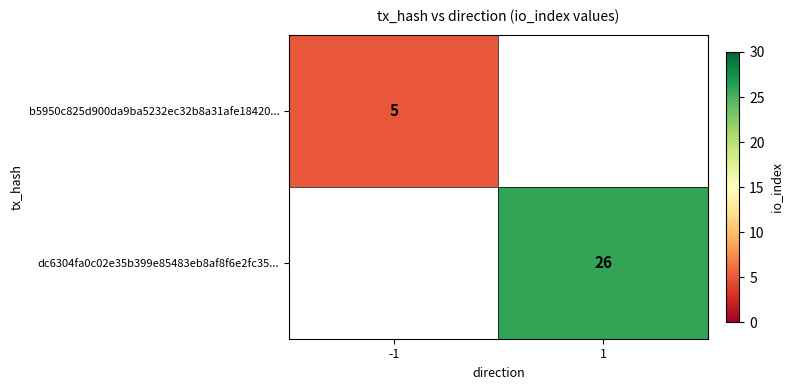

Between 1 and -1, which is larger?

-1